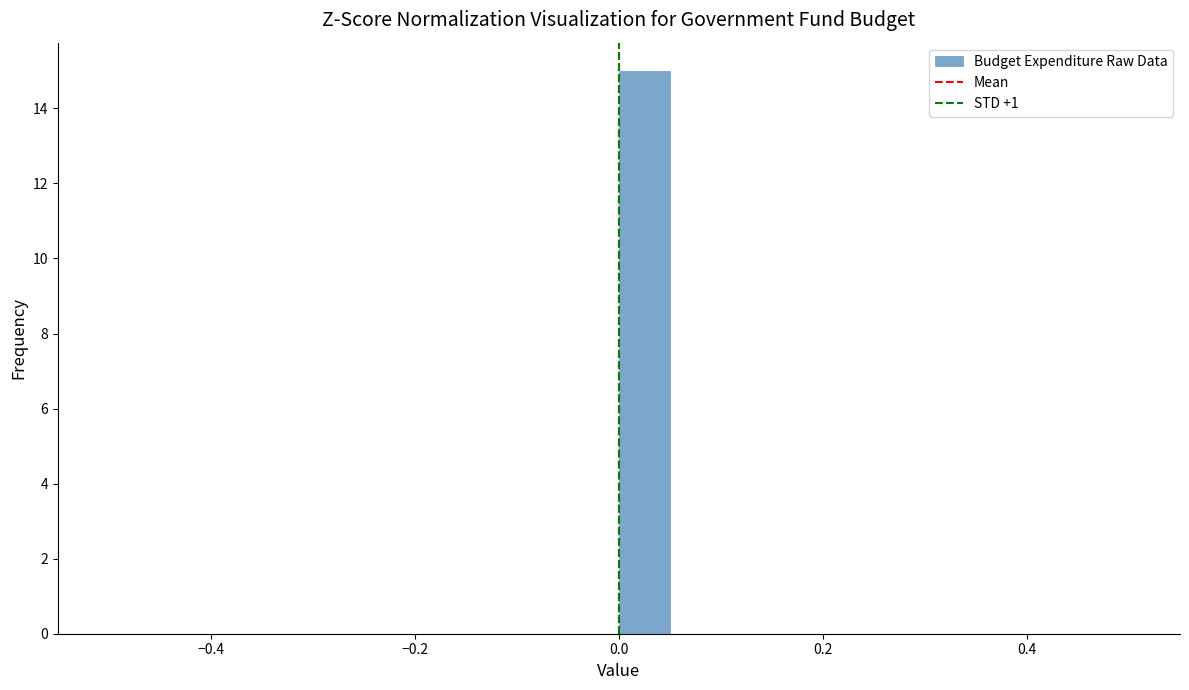

Read against the x-axis, roughly where is the centre of the tallest bar?

0.02